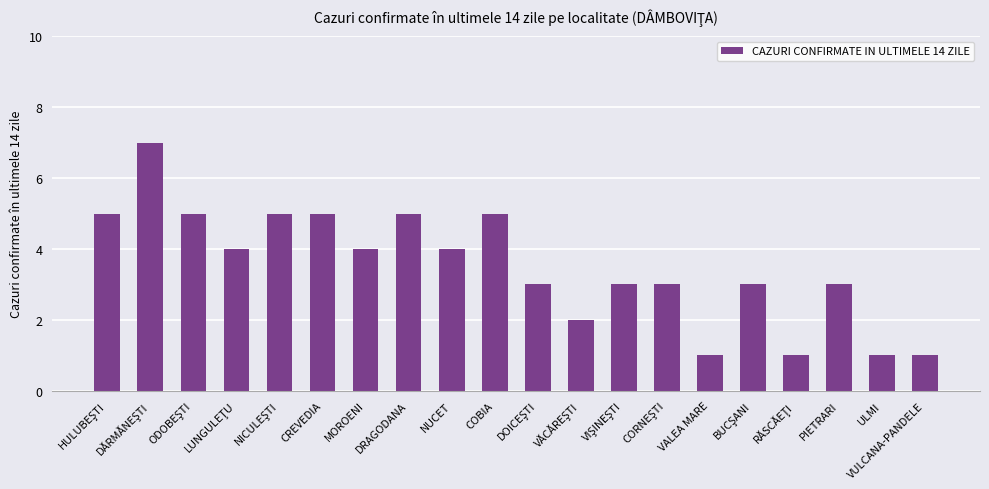

The chart shows a value of 5 at COBIA. True or false?

True